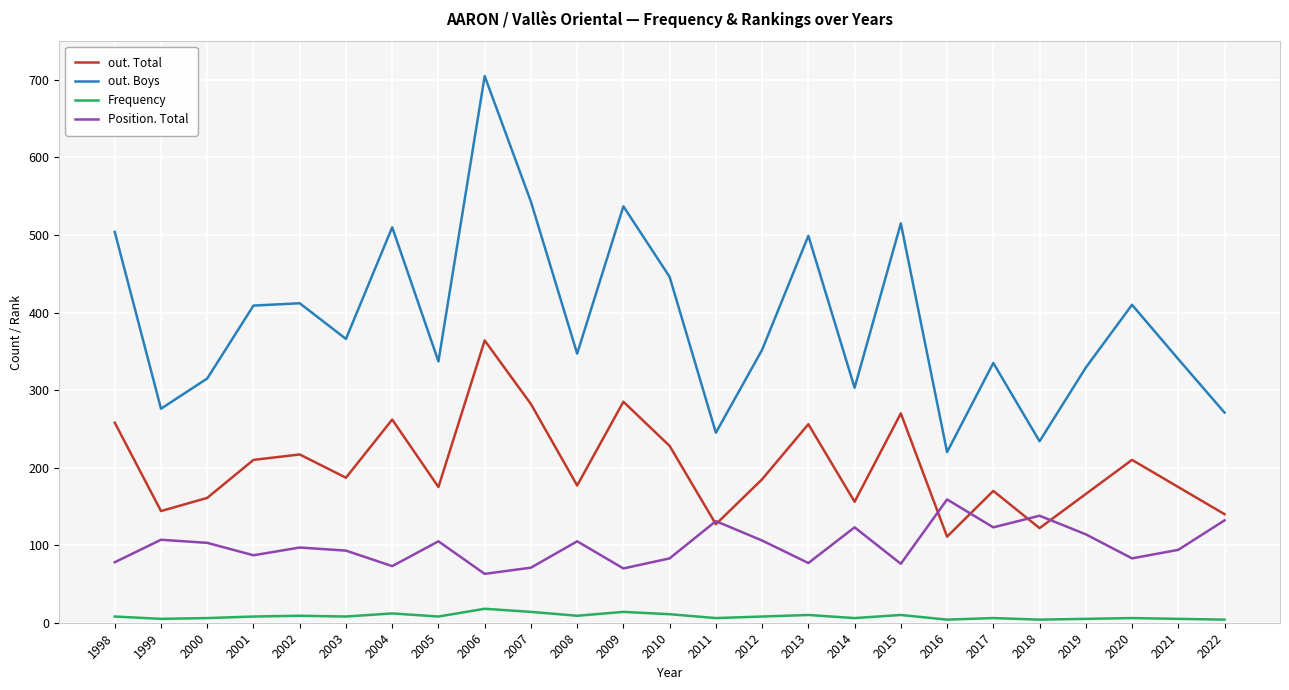

What is the average value of the out. Total series?

202